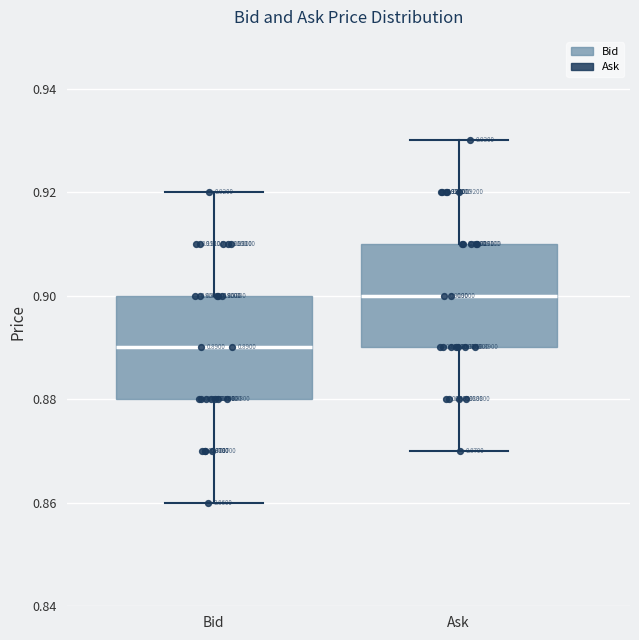

Which box has the highest median line?

Ask